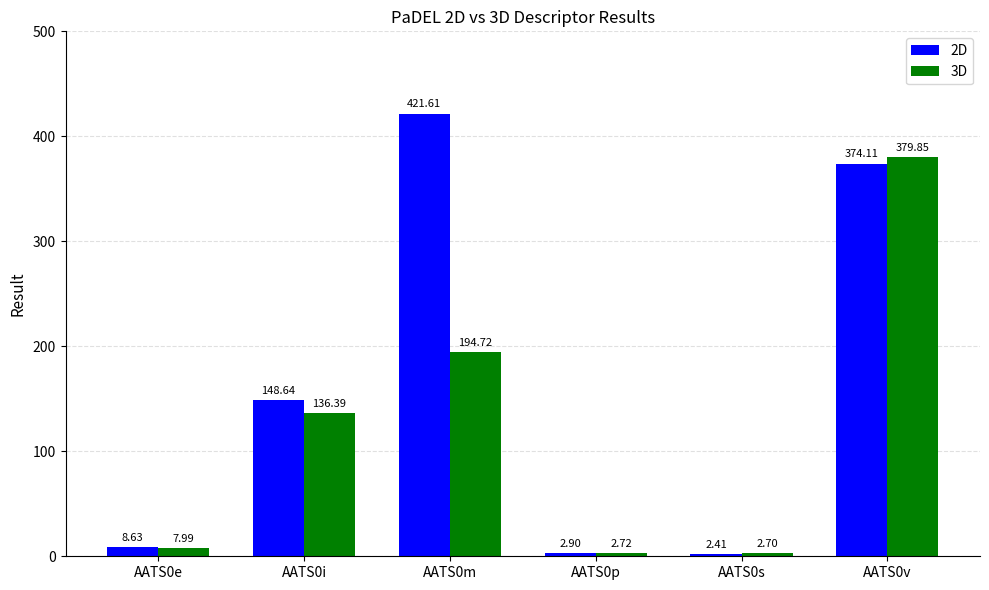

What is the spread (max minus min) of values at AATS0s?

0.3